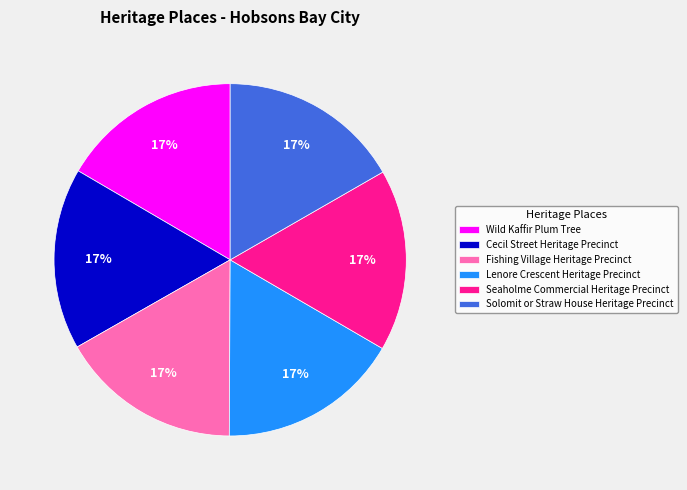

Count the number of slices in the pie.

6